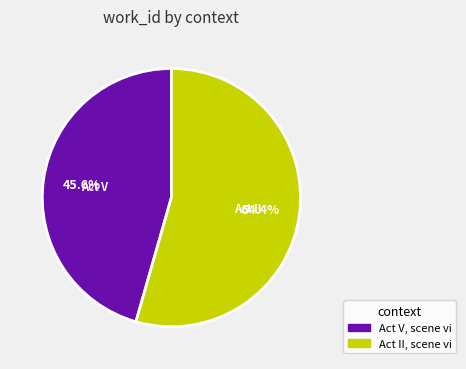

The Act V, scene vi slice represents 58% of the pie. True or false?

False